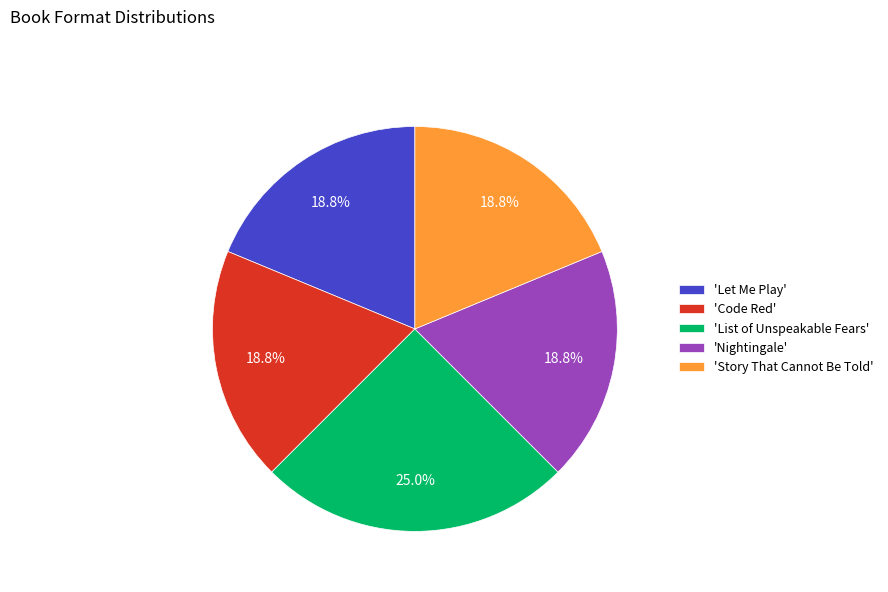

Approximately how many times larger is the value at 'Nightingale' compared to 'Code Red'?

1.0